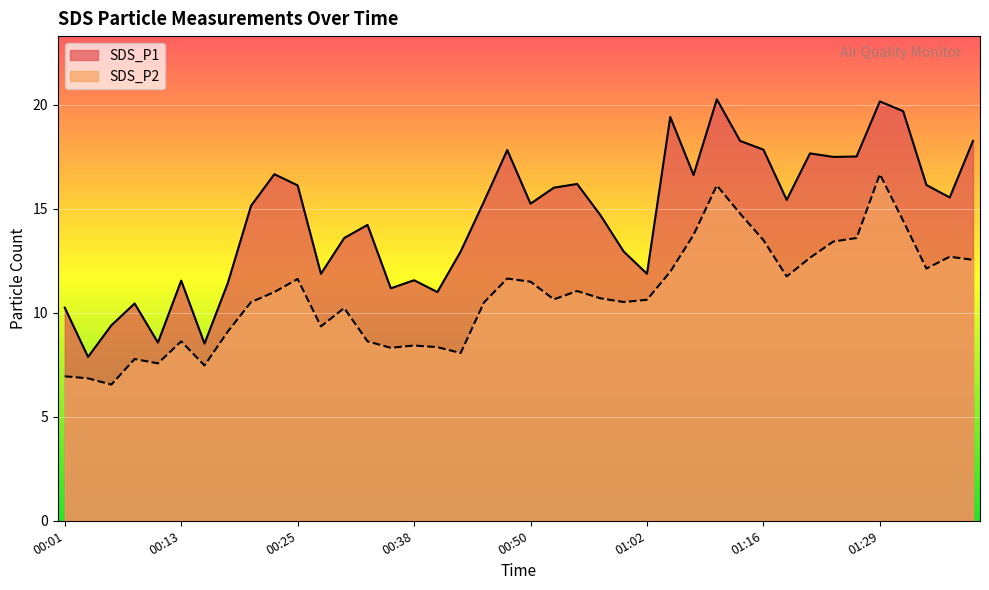

Reading right to left, extract all data points from this chart.

SDS_P1: 18.3	15.6	16.1	19.7	20.2	17.5	17.5	17.7	15.4	17.9	18.3	20.3	16.6	19.4	11.9	12.9	14.7	16.2	16.0	15.2	17.8	15.3	12.9	11.0	11.6	11.2	14.2	13.6	11.9	16.1	16.7	15.2	11.4	8.5	11.6	8.6	10.4	9.4	7.9	10.2
SDS_P2: 12.6	12.7	12.1	14.4	16.7	13.6	13.4	12.7	11.8	13.5	14.8	16.1	13.8	12.0	10.6	10.5	10.7	11.1	10.7	11.5	11.7	10.5	8.1	8.3	8.4	8.3	8.6	10.2	9.3	11.6	11.0	10.5	9.1	7.5	8.6	7.6	7.8	6.5	6.8	7.0